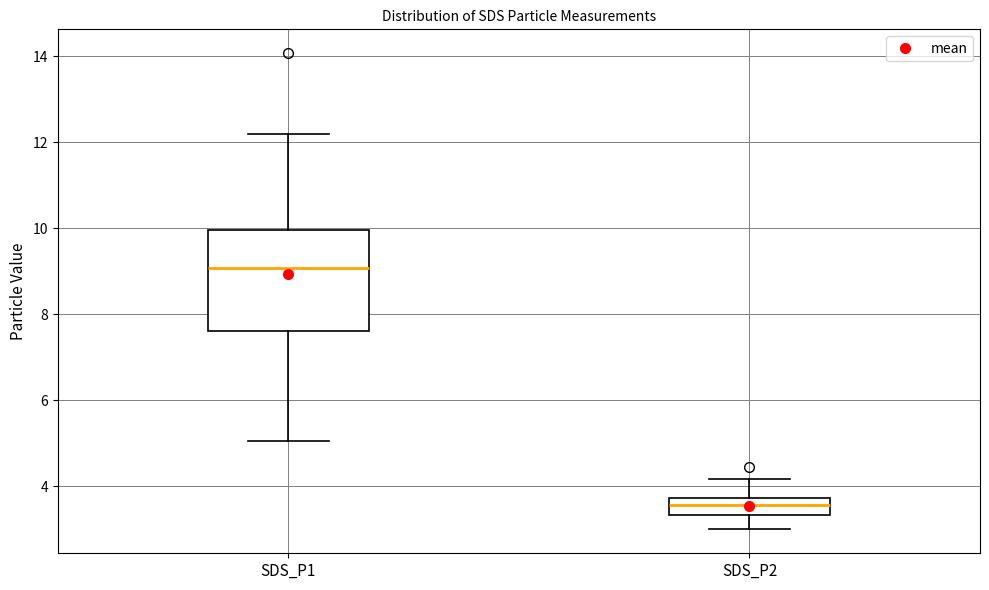

Reading left to right, transcribe this box plot: for each box, give where its median line is, the range the box spans, and where its two whiskers end, as read against the y-axis. The values are not printed on the chart, so give them approximately, as read against the axis.

SDS_P1: median 9.0, box 7.6 to 10.0, whiskers 5.0 to 12.2
SDS_P2: median 3.6, box 3.4 to 3.8, whiskers 3.0 to 4.2